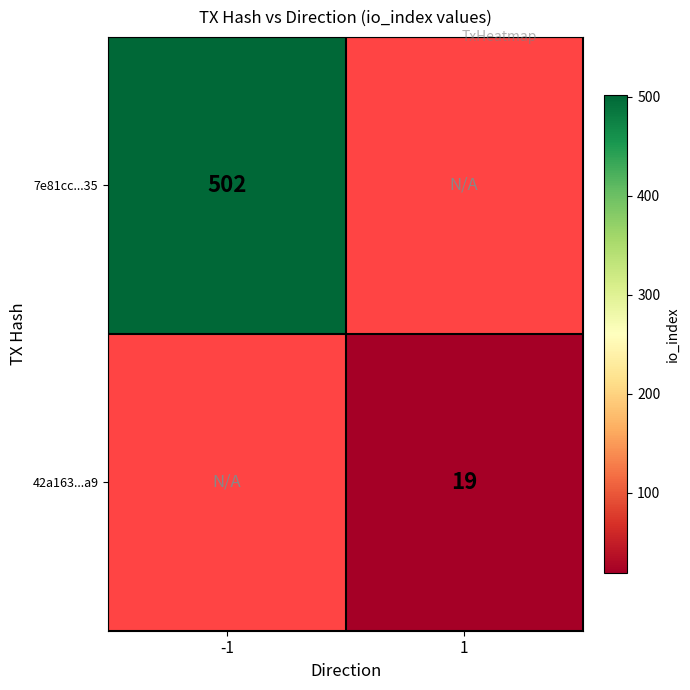

The value of 42a163...a9 at 1 is 4. True or false?

False